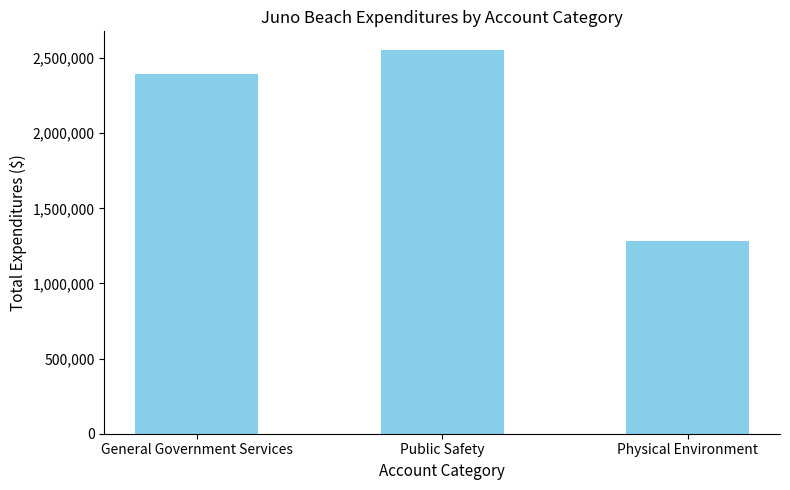

Between General Government Services and Public Safety, which is larger?

Public Safety